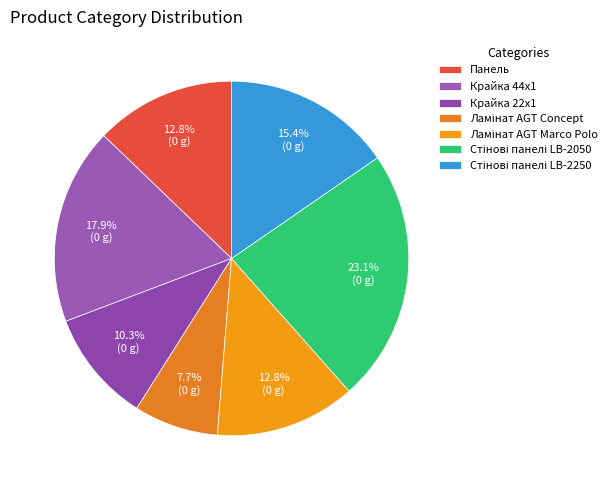

How many slices are in this pie chart?

7